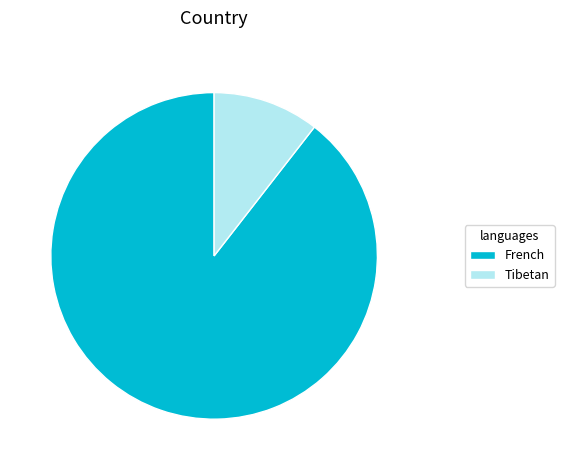

Which category has the smallest portion of the pie?

Tibetan